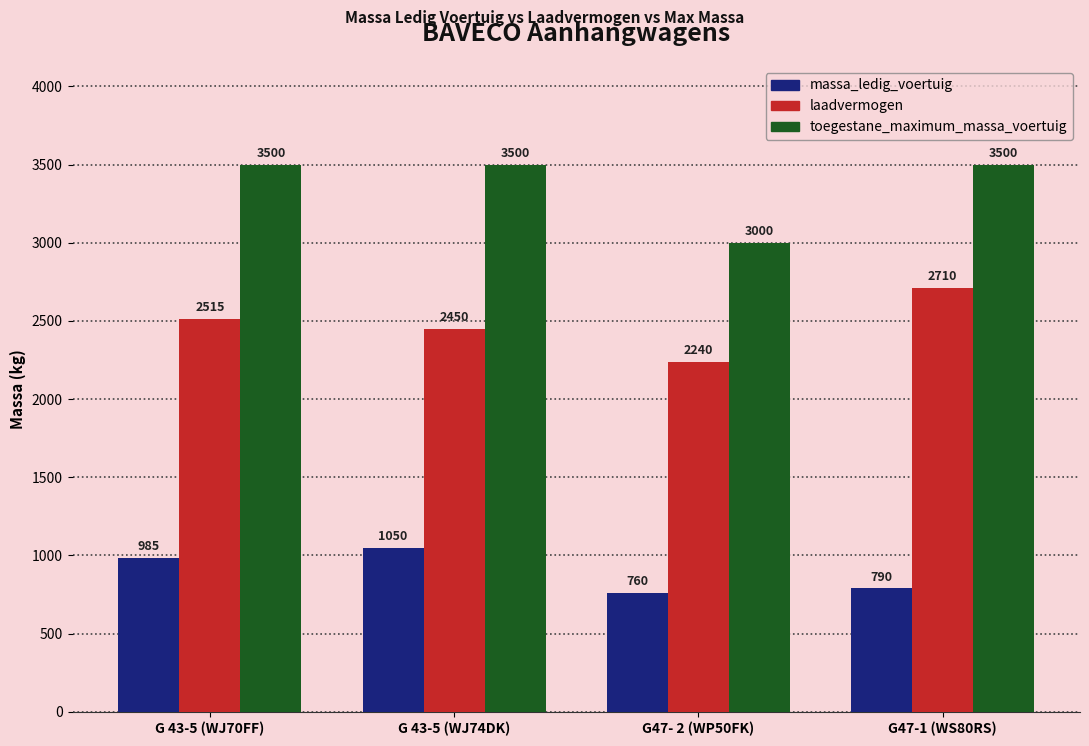

What position from the right is G47- 2 (WP50FK)?

2